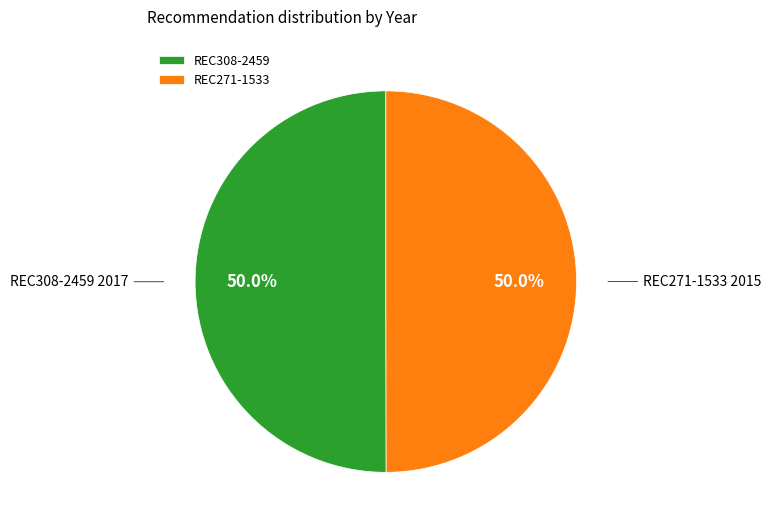

True or false: REC308-2459 accounts for 44% of the total.

False